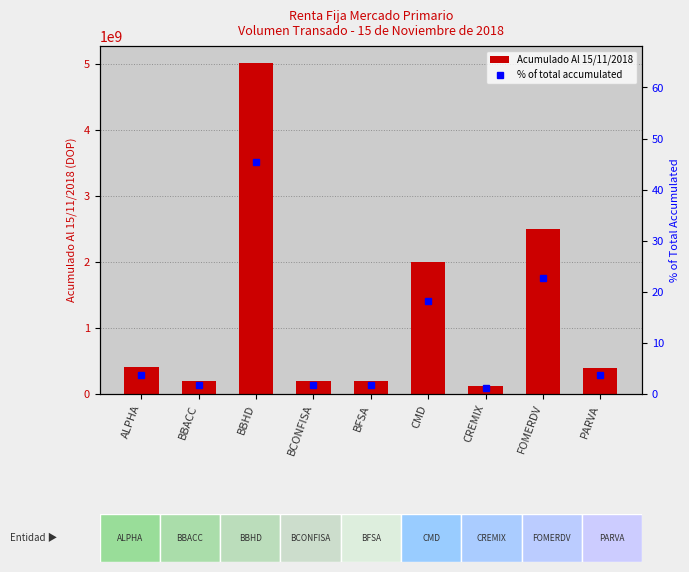

Rank the categories by % of total accumulated value from highest to lowest.

BBHD, FOMERDV, CMD, ALPHA, PARVA, BFSA, BCONFISA, BBACC, CREMIX